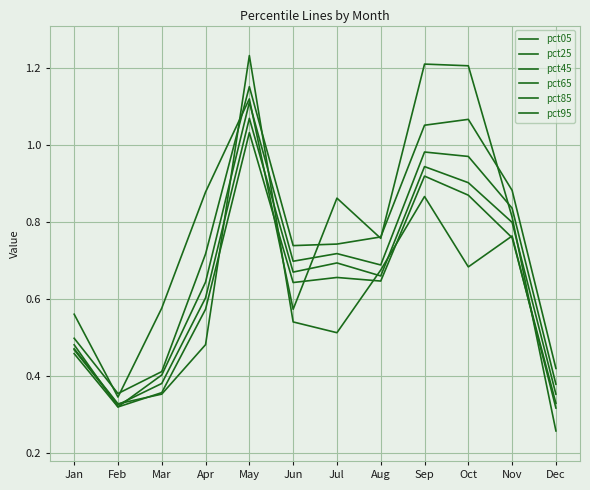

What value does the pct85 series have at Feb?

0.4